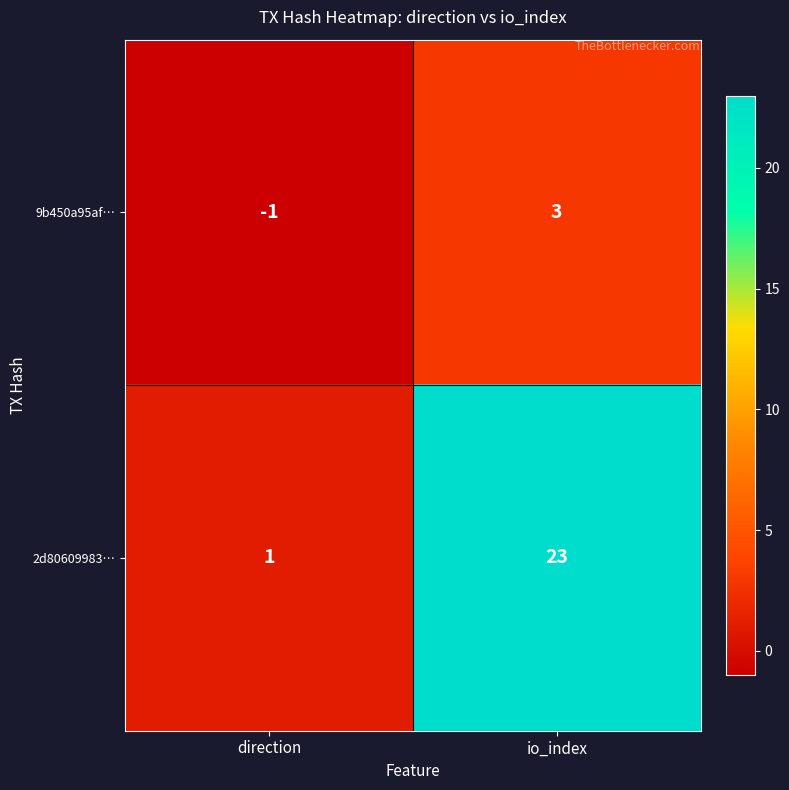

How many categories are shown in the chart?

2